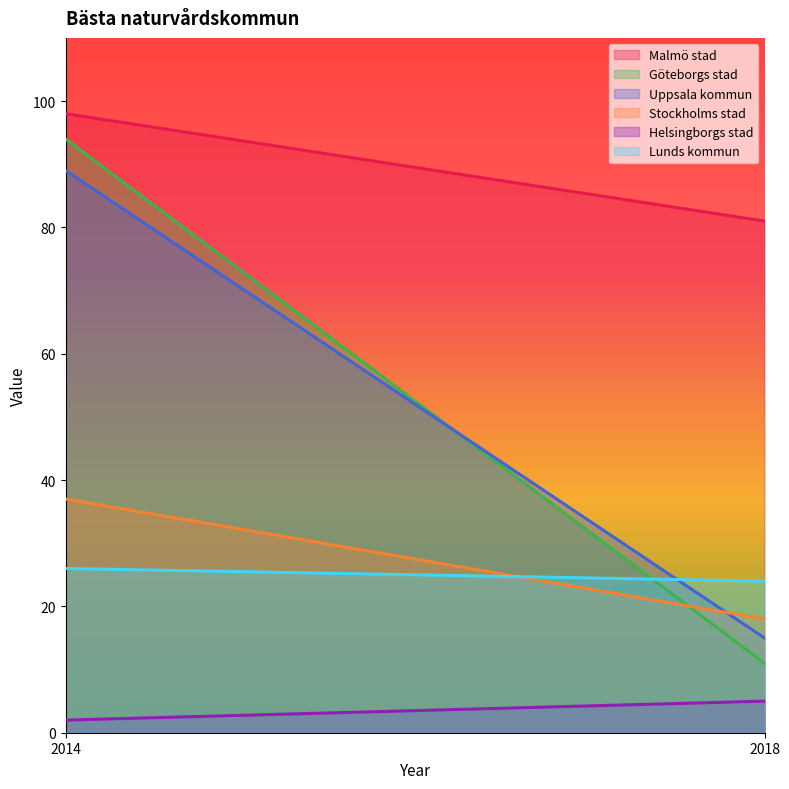

What is the sum of all Stockholms stad values?

55